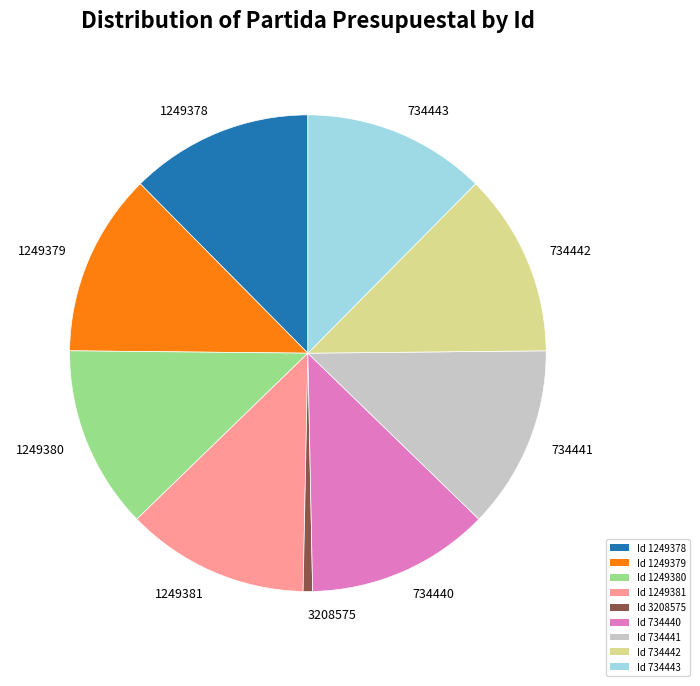

Do 734441 and 734443 together represent more than half of the pie?

No